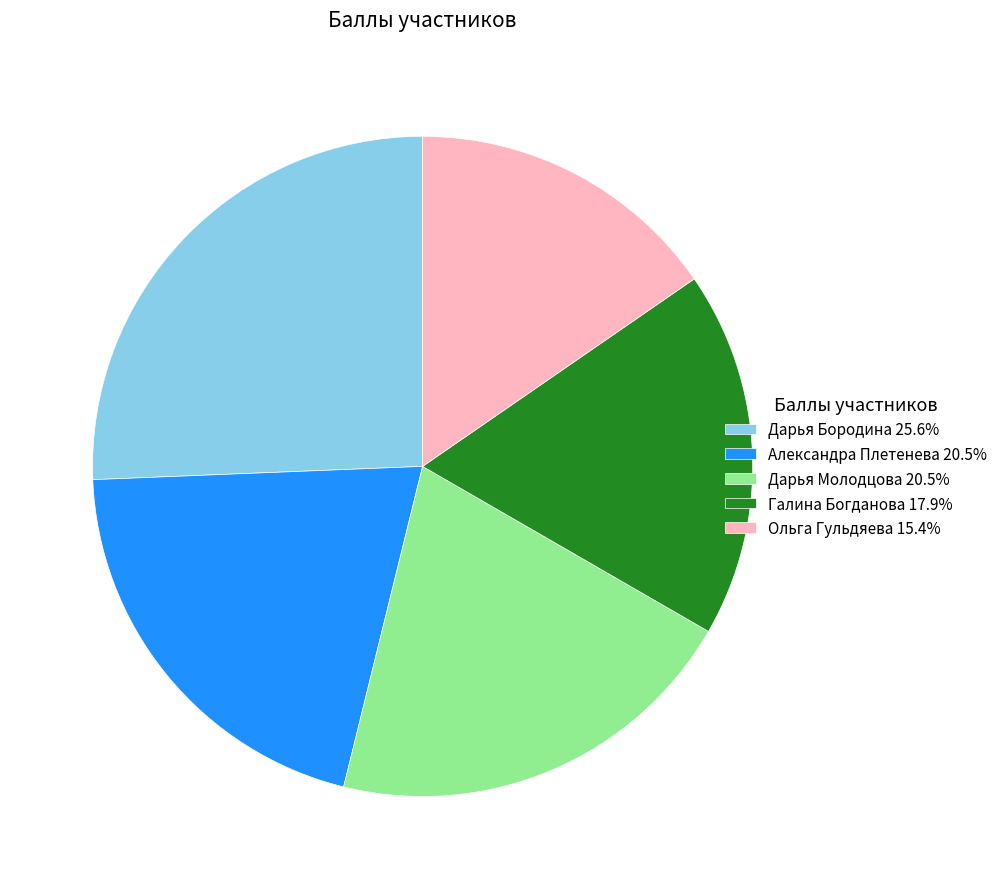

Combined, do Александра Плетенева 20.5% and Дарья Молодцова 20.5% account for over 50%?

No